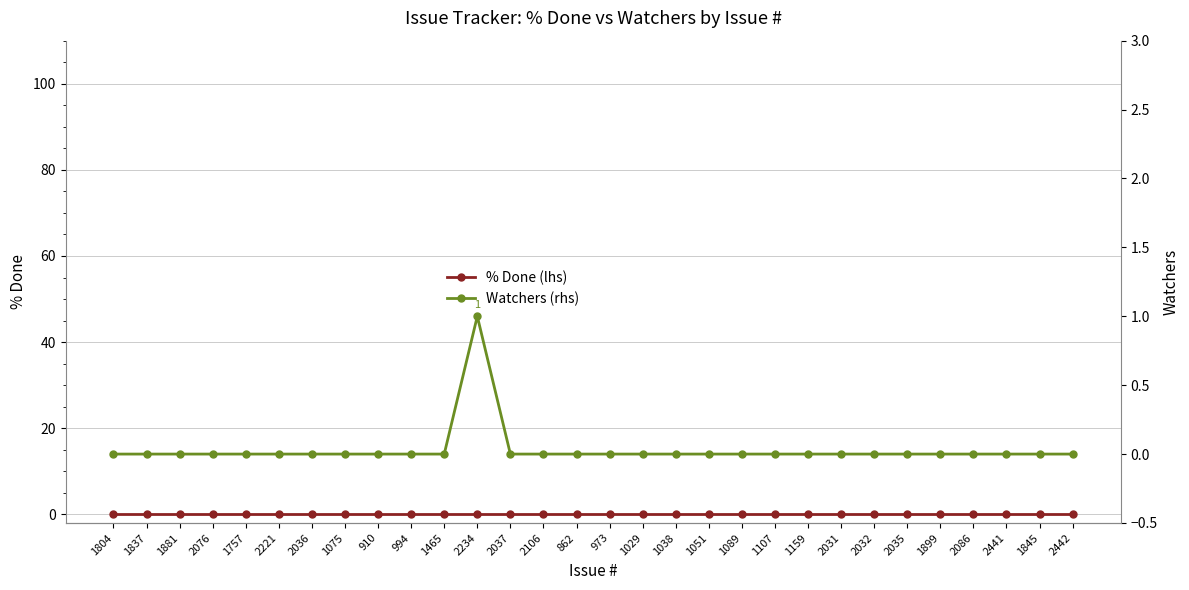

Rank the series by their average value, from lowest to highest.

% Done (lhs), Watchers (rhs)